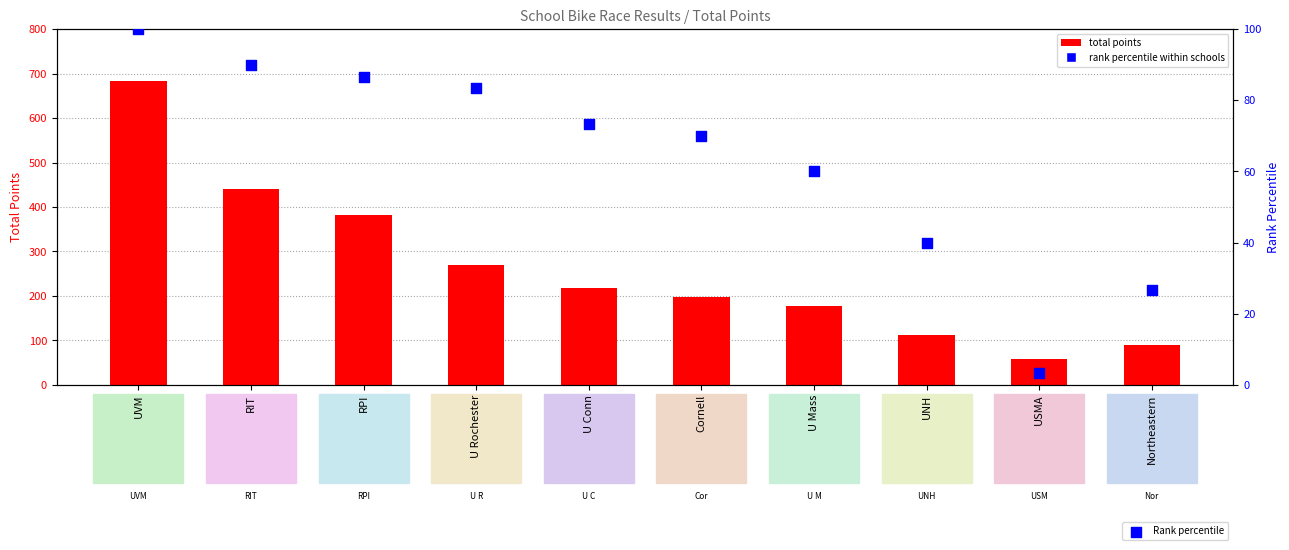

Which series has the largest total across all categories?

Total Points